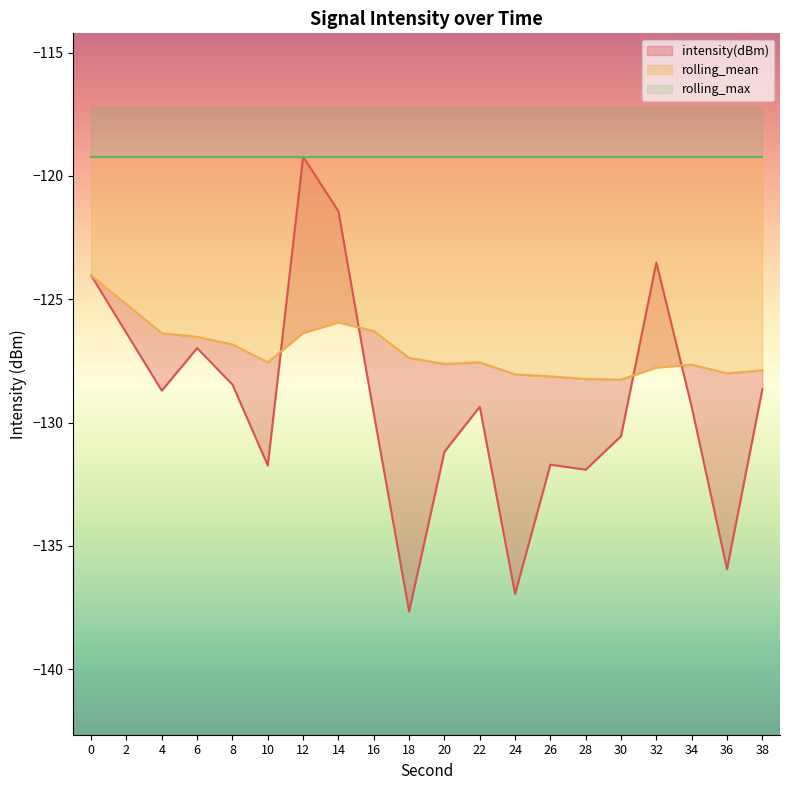

Reading left to right, transcribe all the data shown in this chart.

intensity(dBm): -124.0	-126.4	-128.7	-127.0	-128.5	-131.7	-119.2	-121.4	-129.6	-137.7	-131.2	-129.4	-136.9	-131.7	-131.9	-130.5	-123.5	-129.4	-135.9	-128.6
rolling_mean: -124.0	-125.2	-126.4	-126.5	-126.8	-127.6	-126.4	-125.9	-126.3	-127.4	-127.6	-127.6	-128.0	-128.1	-128.2	-128.3	-127.8	-127.6	-128.0	-127.9